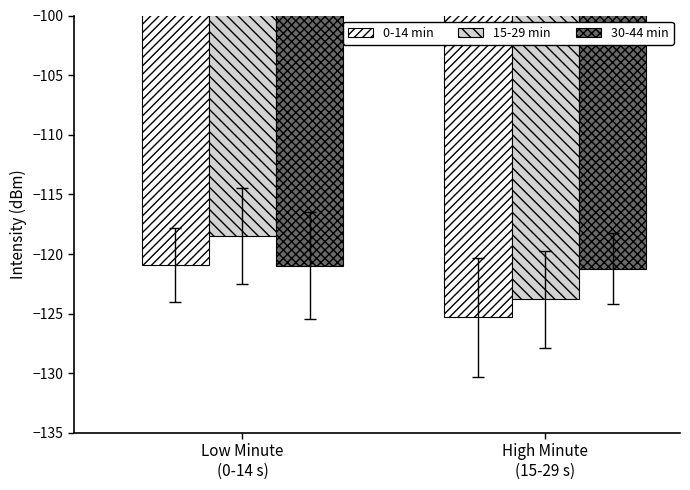

What is the difference between the 30-44 min values at Low Minute
(0-14 s) and High Minute
(15-29 s)?

0.2